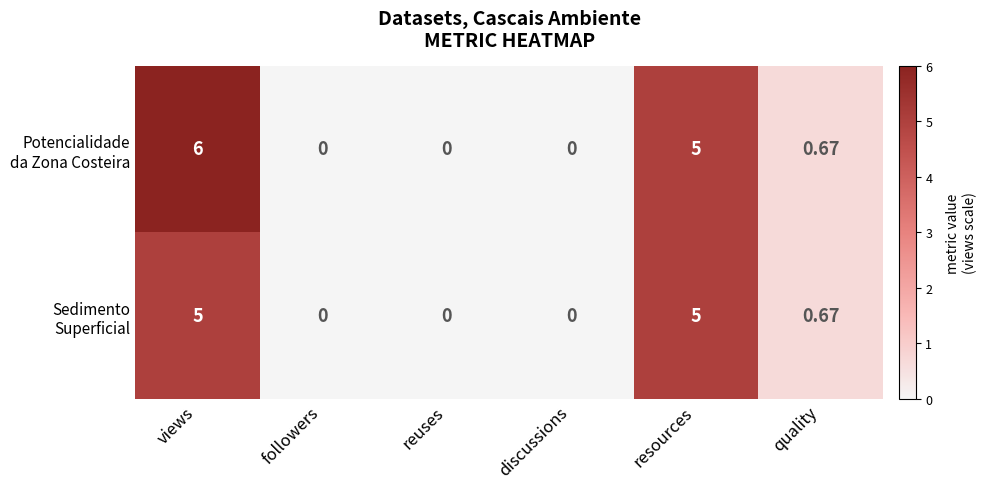

Which series has the largest range (max minus min)?

Potencialidade da Zona Costeira